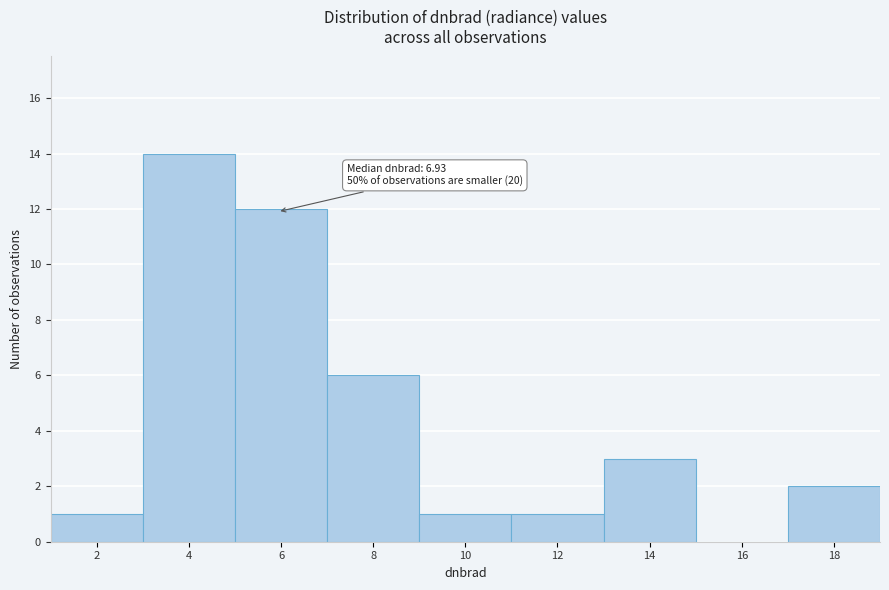

Reading left to right, what are all the values shown in this chart?

2=1	4=14	6=12	8=6	10=1	12=1	14=3	16=0	18=2